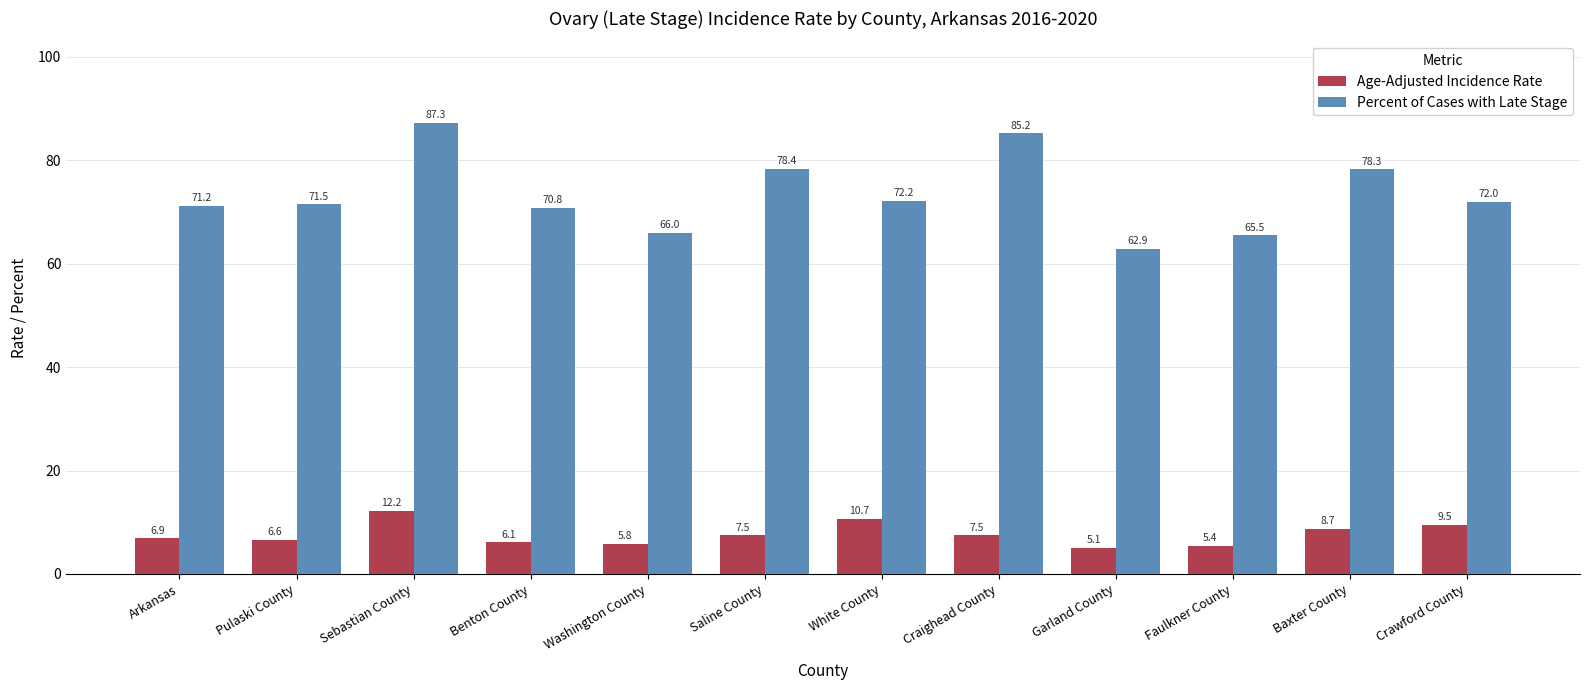

What is the average value of the Percent of Cases with Late Stage series?

73.4